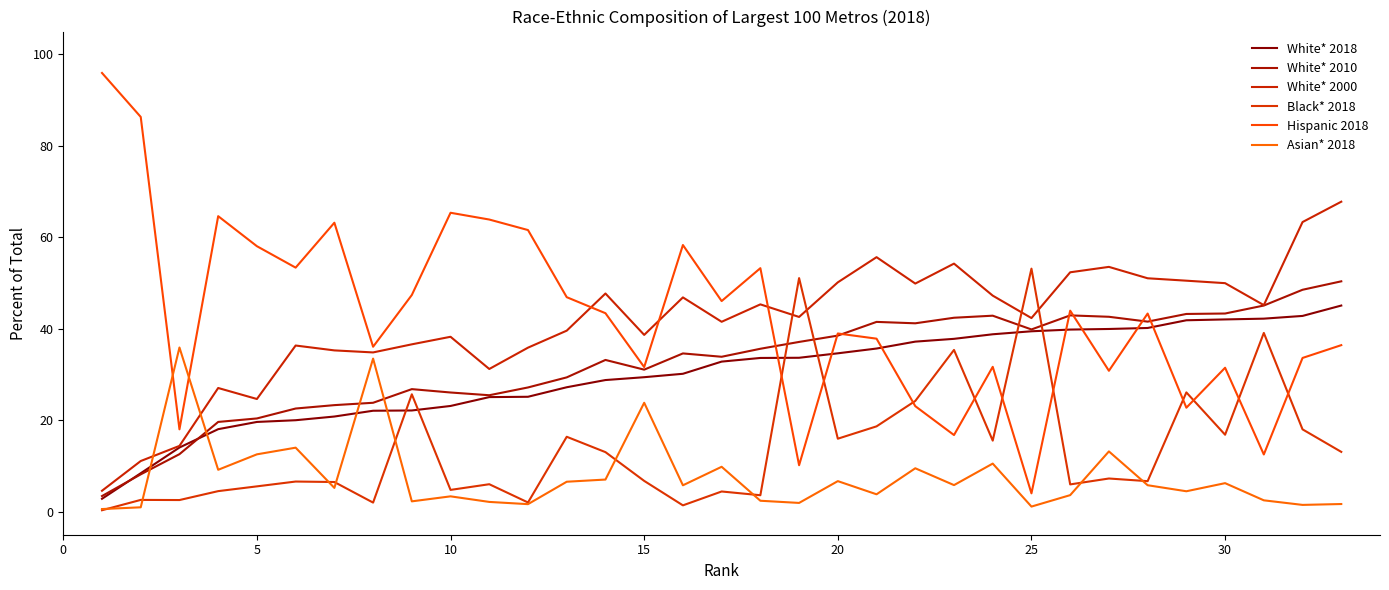

True or false: White* 2000 and Asian* 2018 cross at least once.

True